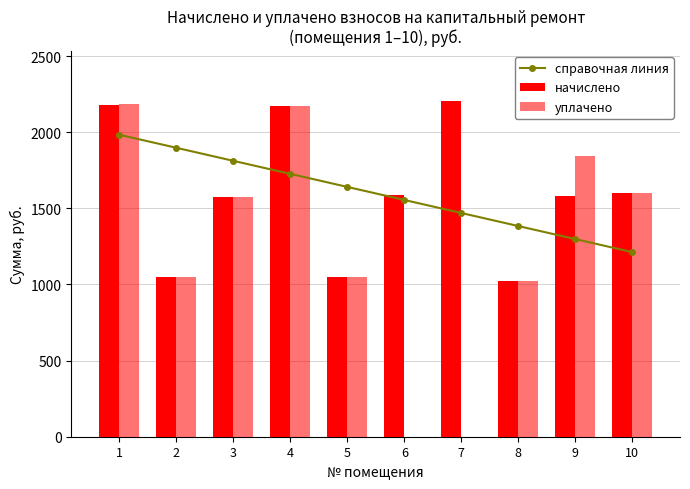

How many data points in уплачено are above 1574?

5